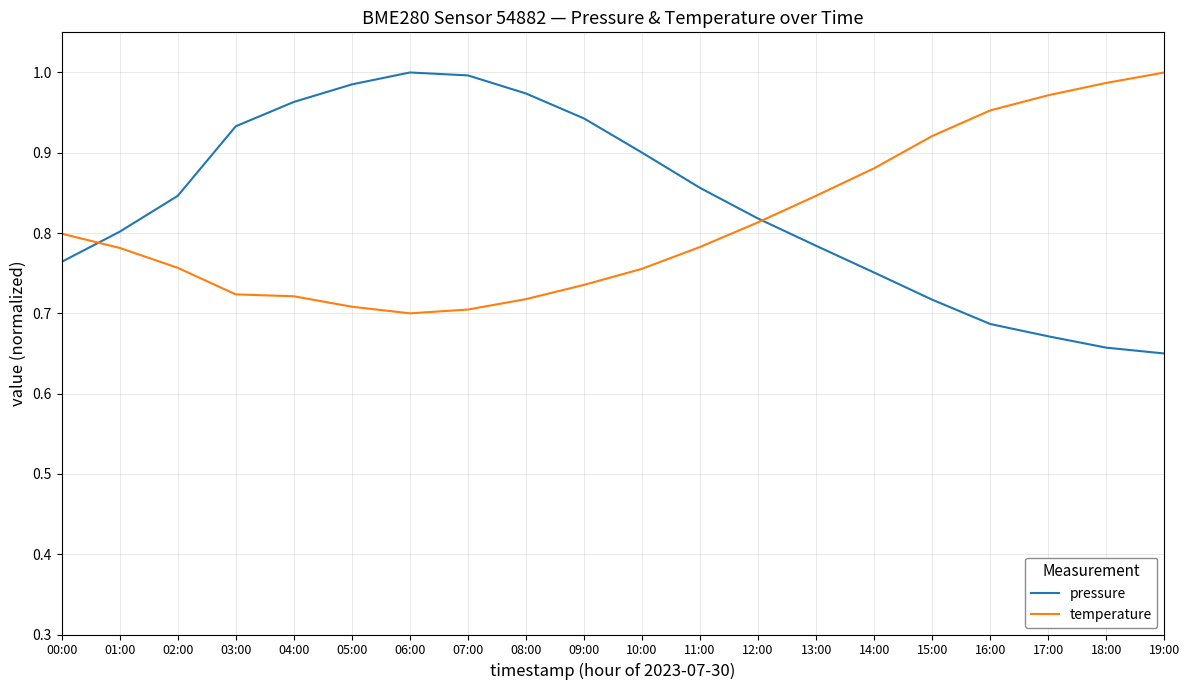

Is this an area chart (filled region under the line)?

No